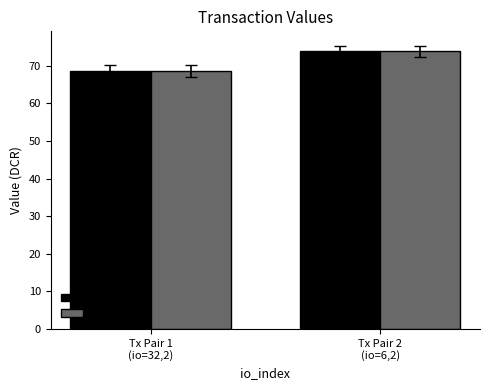

How many bars are there in each group?

2